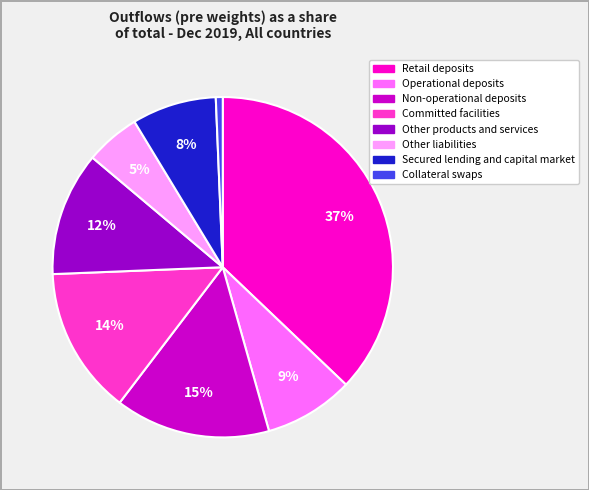

How many slices are in this pie chart?

8